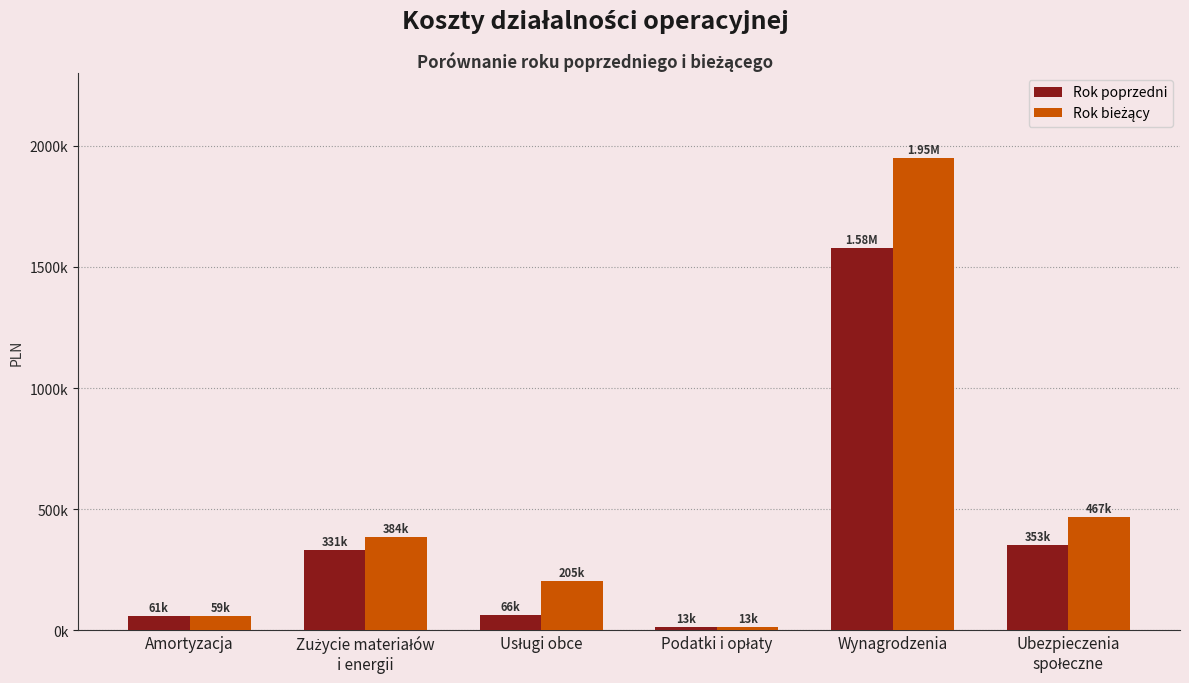

The value of Rok bieżący at Usługi obce is 349281.7. True or false?

False